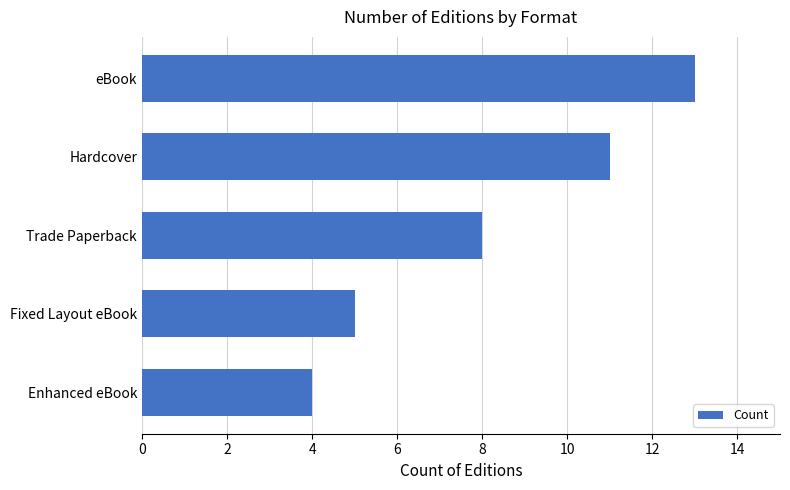

Reading top to bottom, what are all the values shown in this chart?

13	11	8	5	4